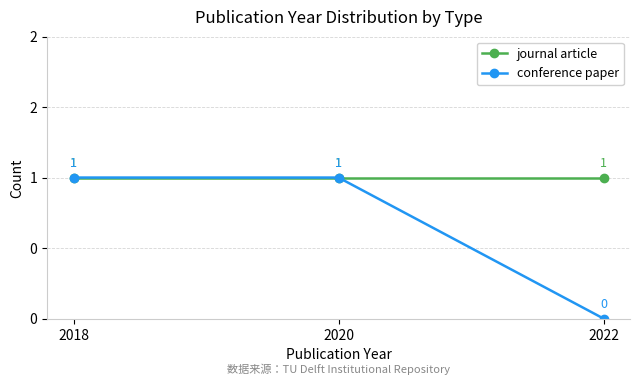

Is this an area chart (filled region under the line)?

No